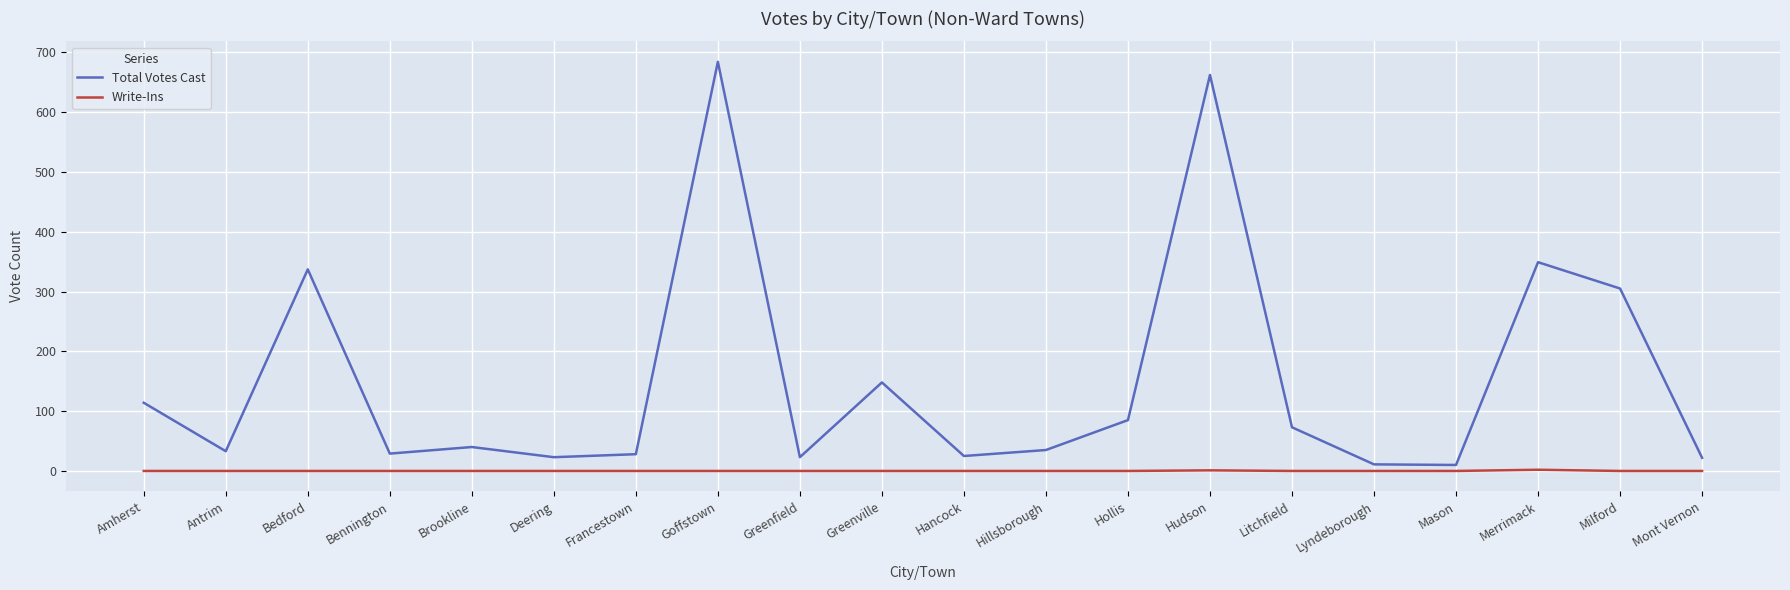

Is it true that Total Votes Cast equals 394 at Goffstown?

False